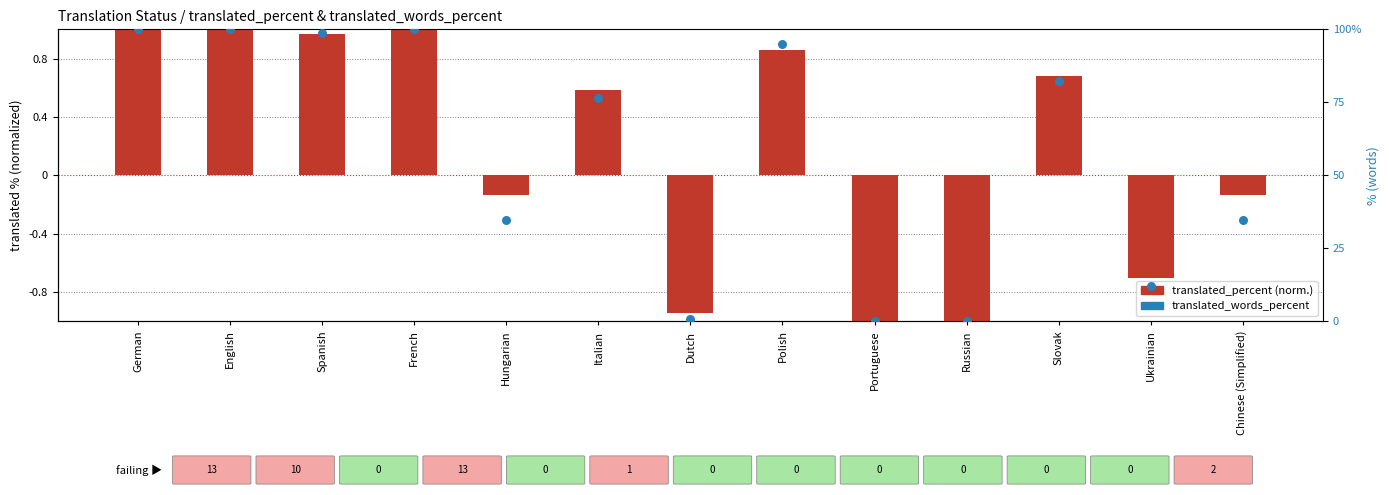

At which category is the sum across all series the highest?

German